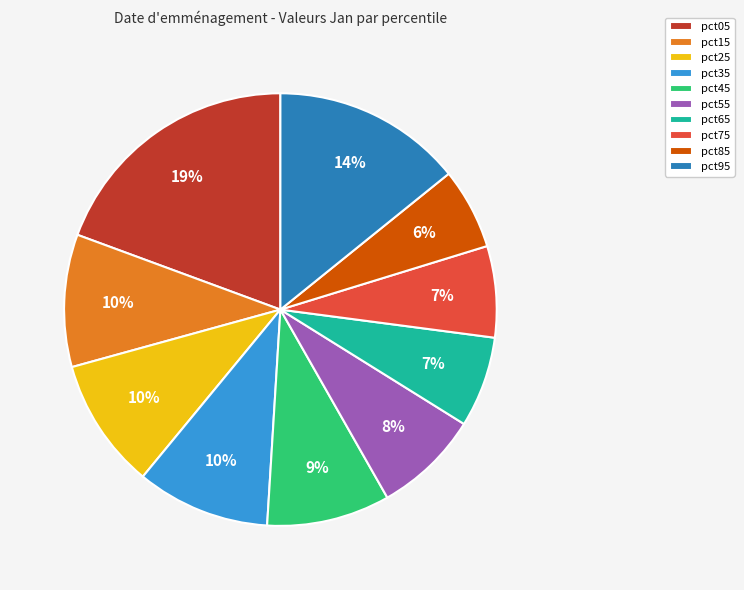

Which category has the smallest portion of the pie?

pct85